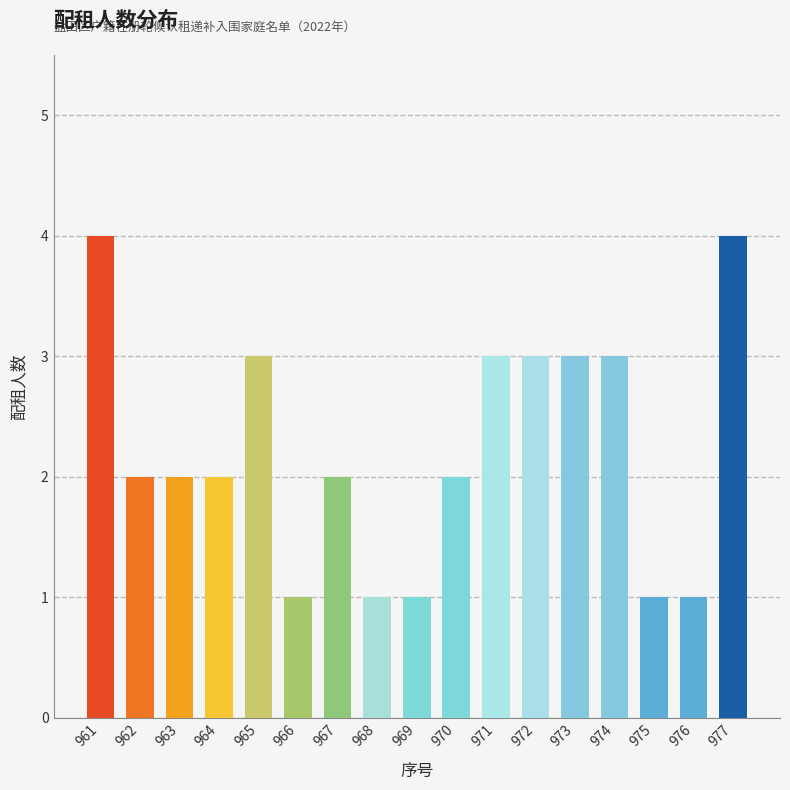

Between 961 and 962, which is larger?

961